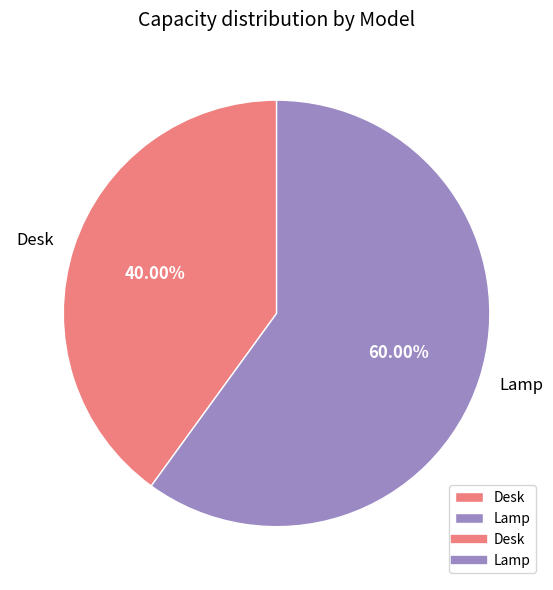

Between Desk and Lamp, which is larger?

Lamp